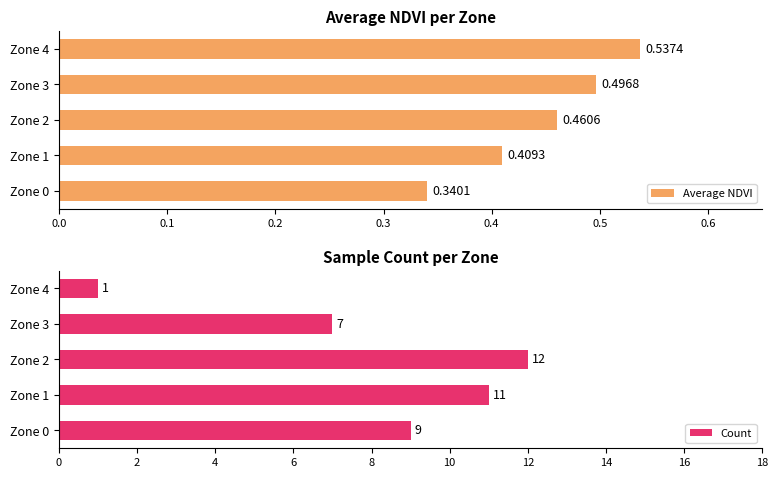

What are all the series names shown in the legend?

Average NDVI, Count